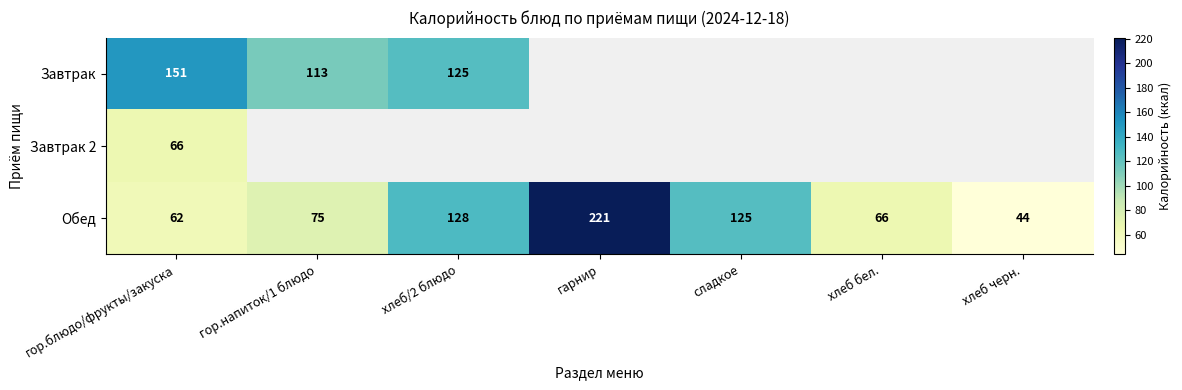

What is the maximum value shown in the chart?

221.0